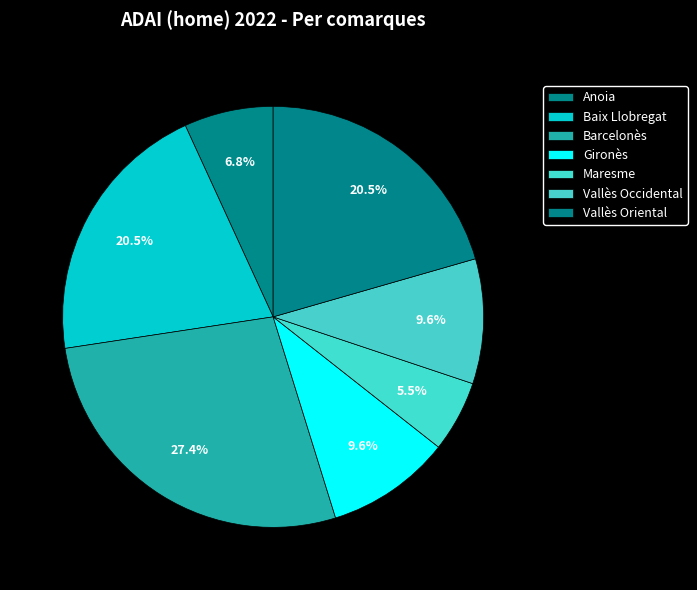

Which category has the smallest portion of the pie?

Maresme